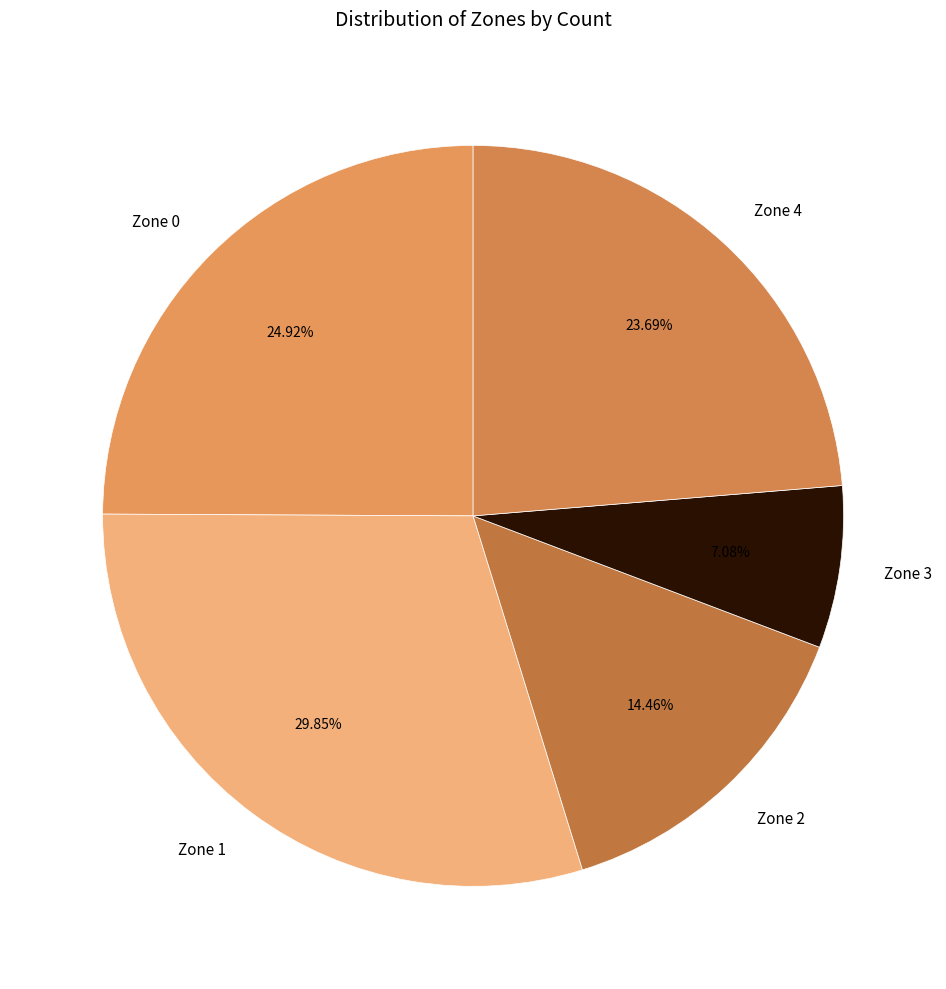

True or false: Zone 4 accounts for 24% of the total.

True